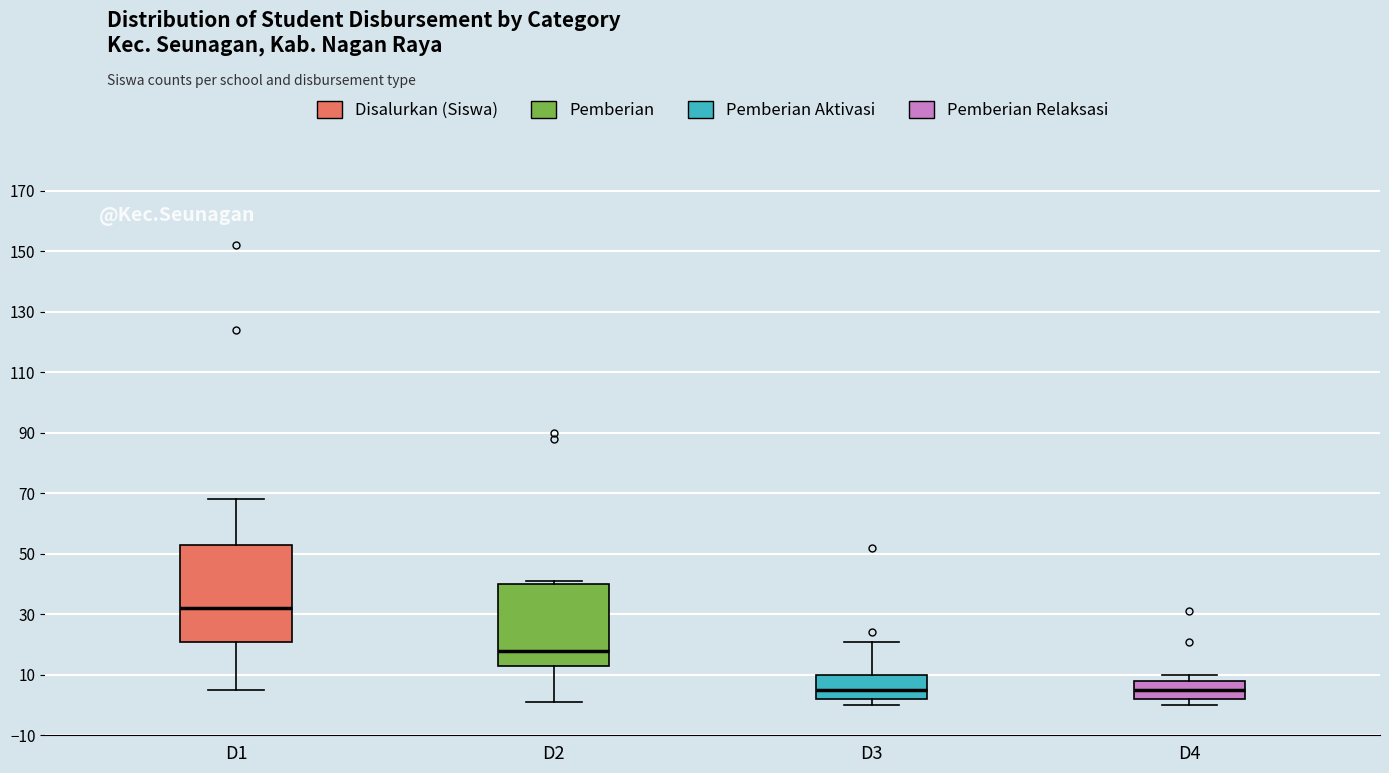

Which box is the tallest, from its lower edge to its upper edge?

D1